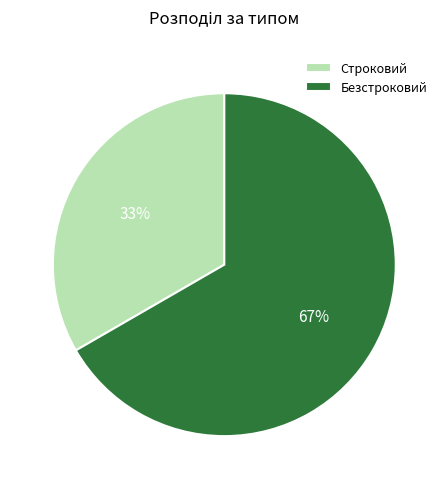

Combined, do Строковий and Безстроковий account for over 50%?

Yes